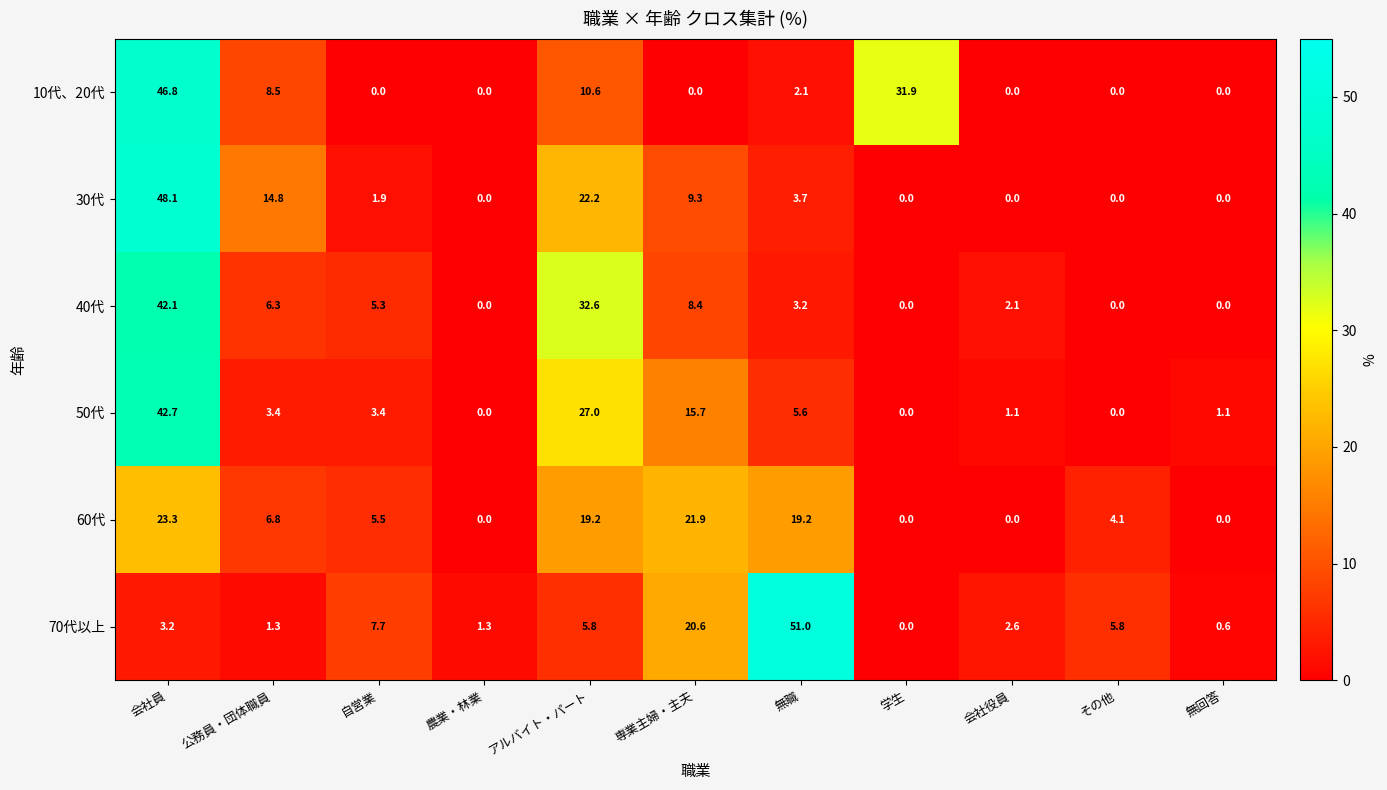

How many values in 10代、20代 are above zero?

5